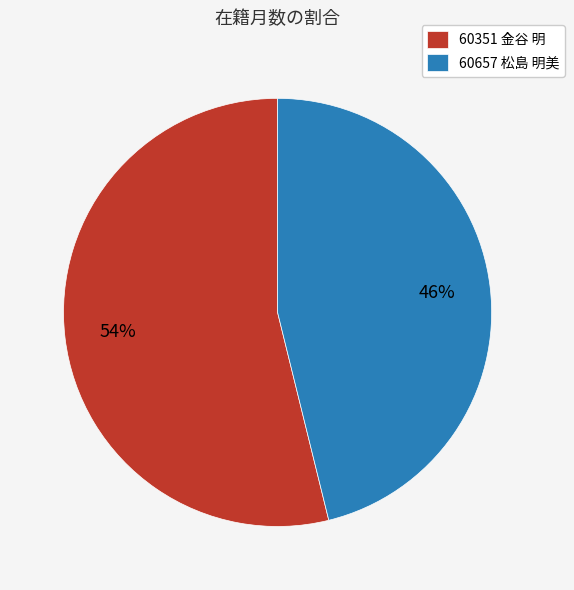

How many segments does this pie chart have?

2